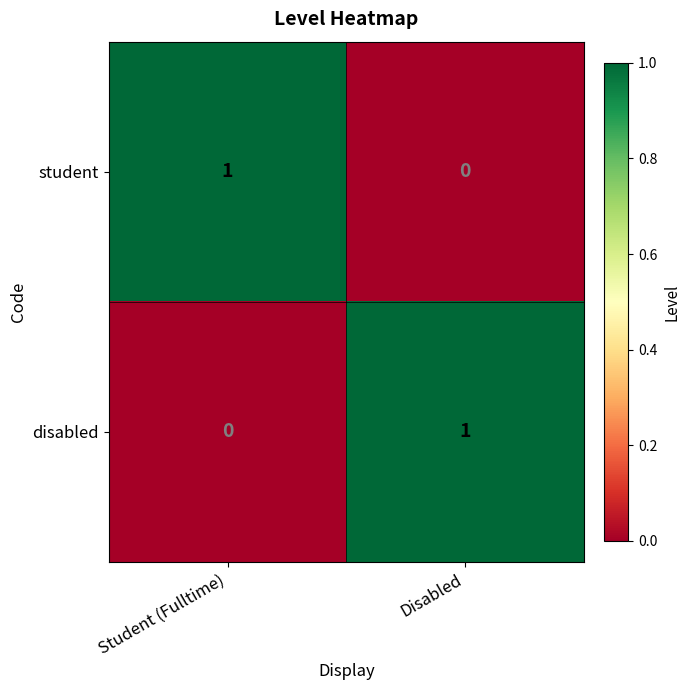

Is the value of student at Student (Fulltime) greater than the value of disabled at Student (Fulltime)?

Yes